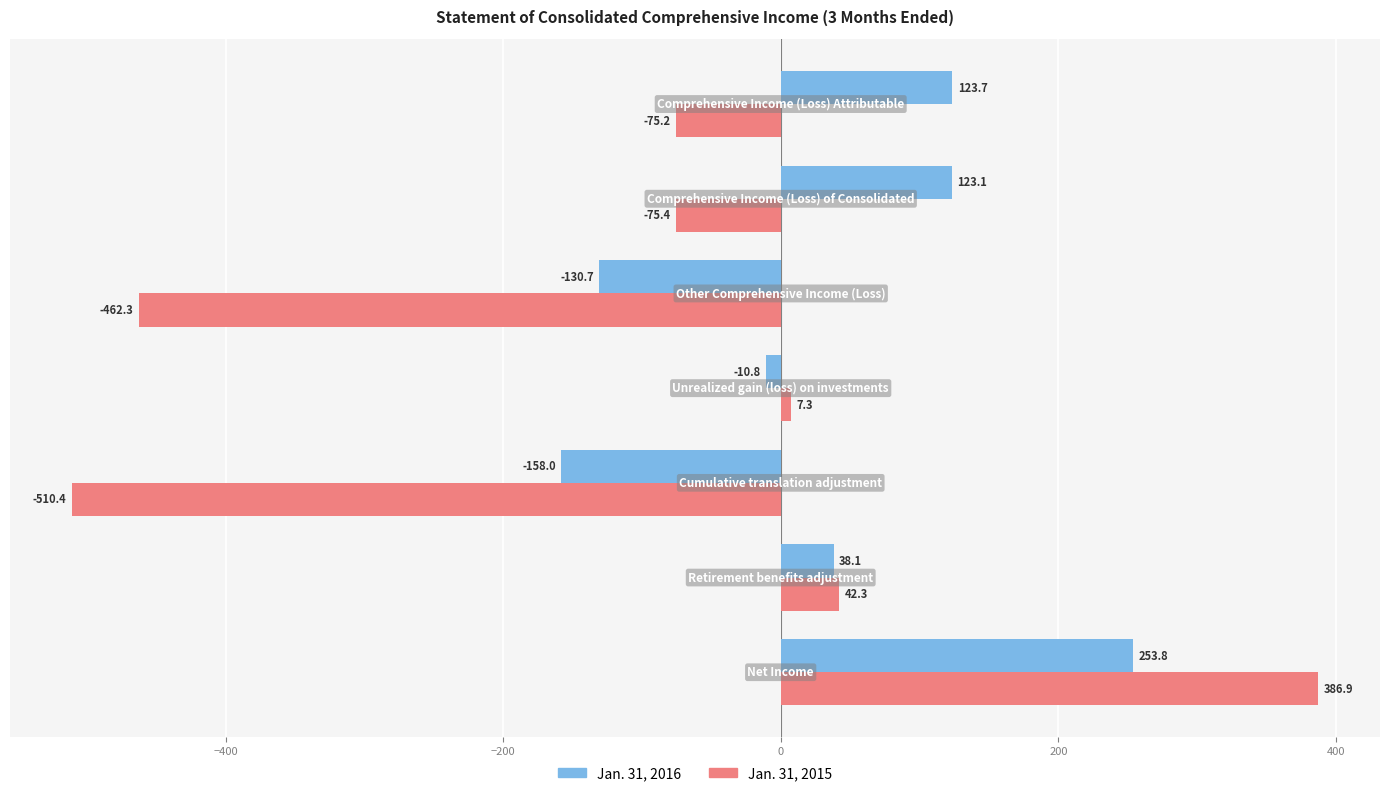

The Jan. 31, 2016 series shows 253.8 at Net Income. True or false?

True